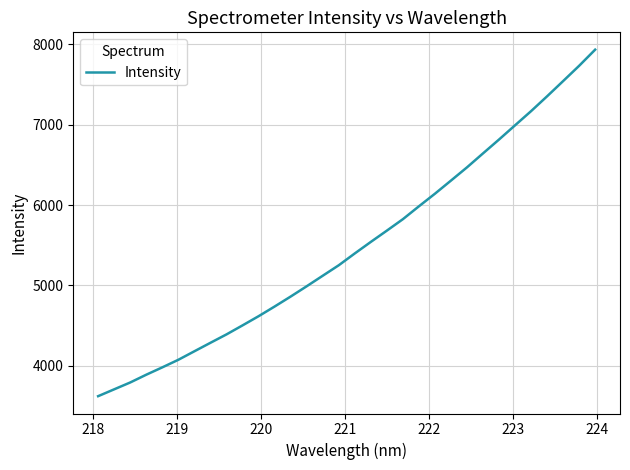

What is the difference between the second highest and minimum values?

4111.5